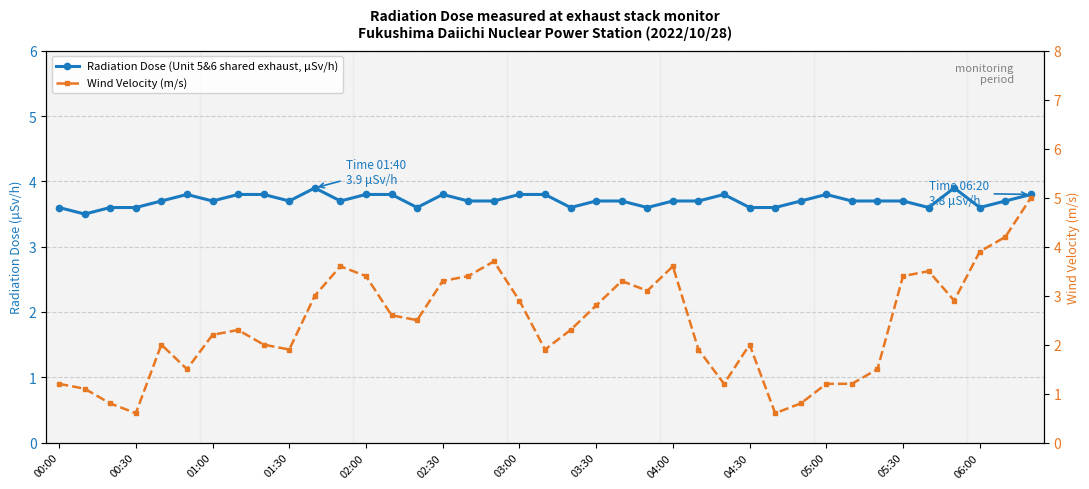

Reading right to left, extract all data points from this chart.

Radiation Dose (Unit 5&6 shared exhaust, μSv/h): 3.8	3.7	3.6	3.9	3.6	3.7	3.7	3.7	3.8	3.7	3.6	3.6	3.8	3.7	3.7	3.6	3.7	3.7	3.6	3.8	3.8	3.7	3.7	3.8	3.6	3.8	3.8	3.7	3.9	3.7	3.8	3.8	3.7	3.8	3.7	3.6	3.6	3.5	3.6
Wind Velocity (m/s): 5.0	4.2	3.9	2.9	3.5	3.4	1.5	1.2	1.2	0.8	0.6	2.0	1.2	1.9	3.6	3.1	3.3	2.8	2.3	1.9	2.9	3.7	3.4	3.3	2.5	2.6	3.4	3.6	3.0	1.9	2.0	2.3	2.2	1.5	2.0	0.6	0.8	1.1	1.2